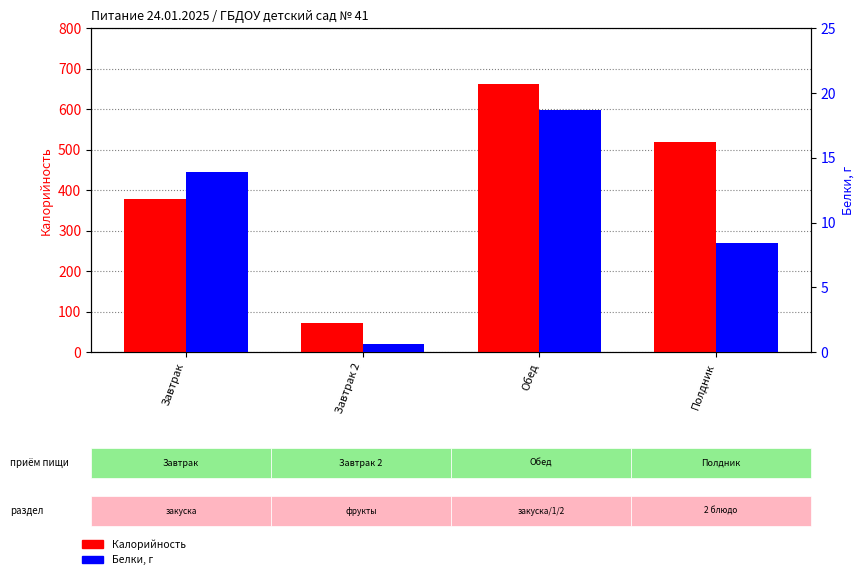

Reading left to right, extract all data points from this chart.

Калорийность: 378.0	72.0	663.0	518.0
Белки, г: 13.9	0.6	18.7	8.4